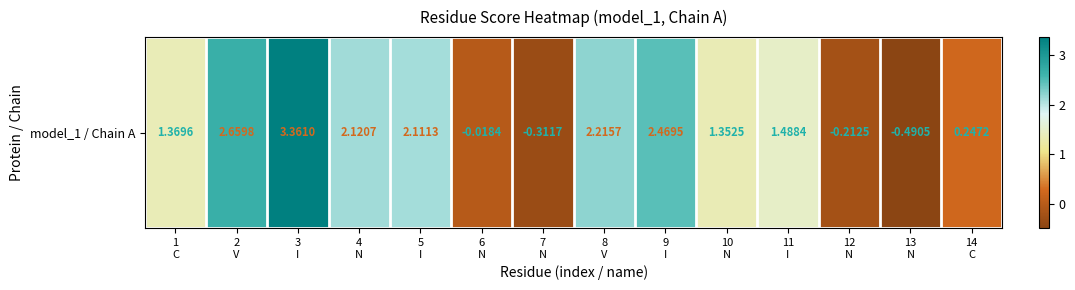

How many values are above zero?

10